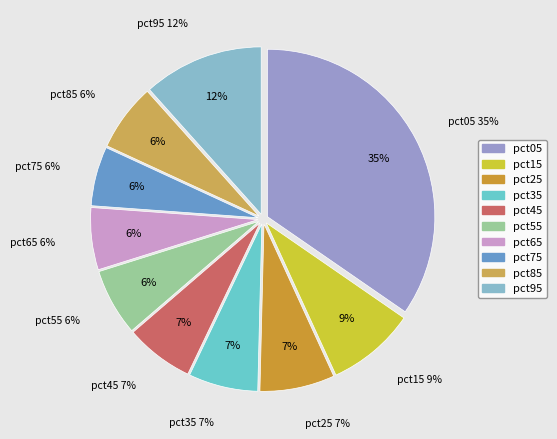

To the nearest percent, what is the difference between the largest and smallest slice percentages?

29%